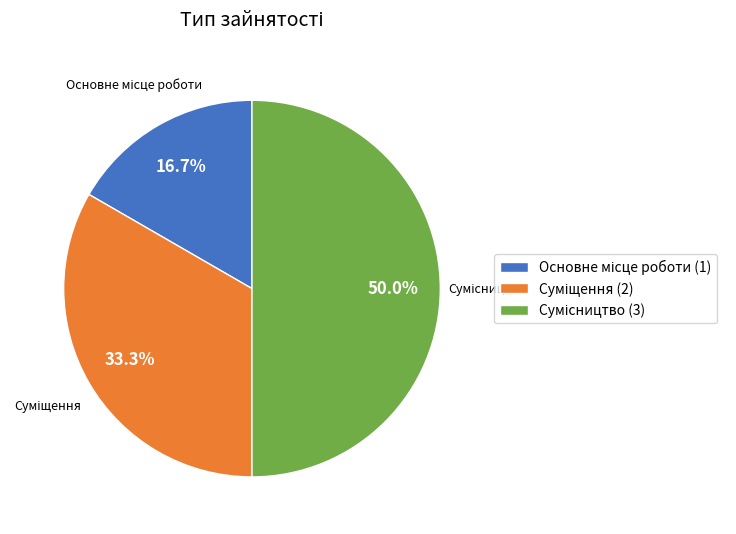

Which has a higher value, Суміщення or Основне місце роботи?

Суміщення